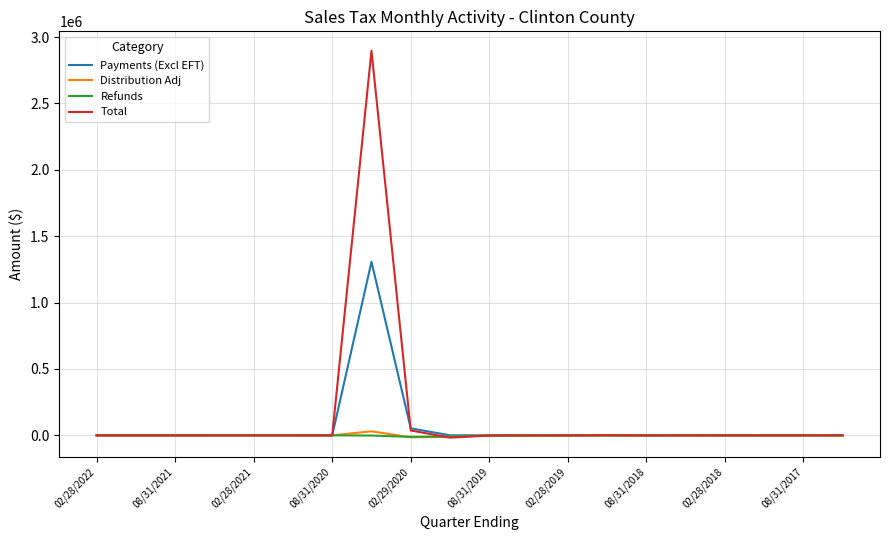

Which series has the largest range (max minus min)?

Total